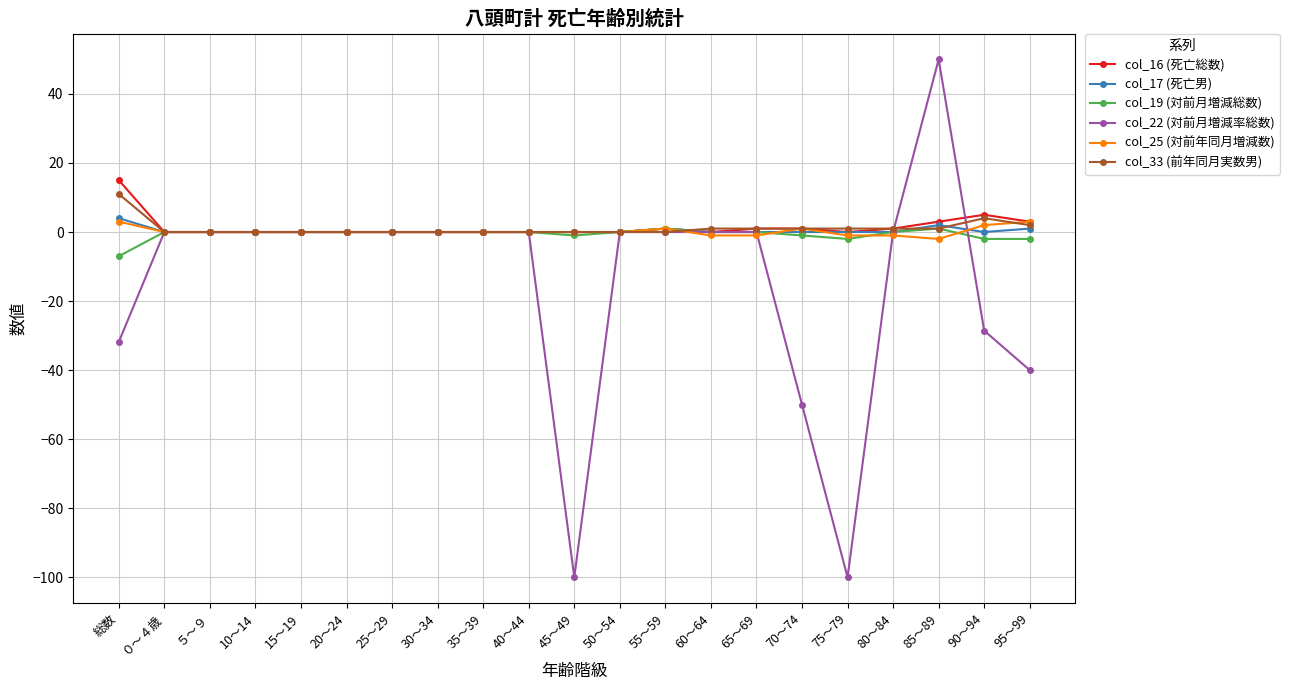

At which category does the chart reach its peak across all series?

85～89